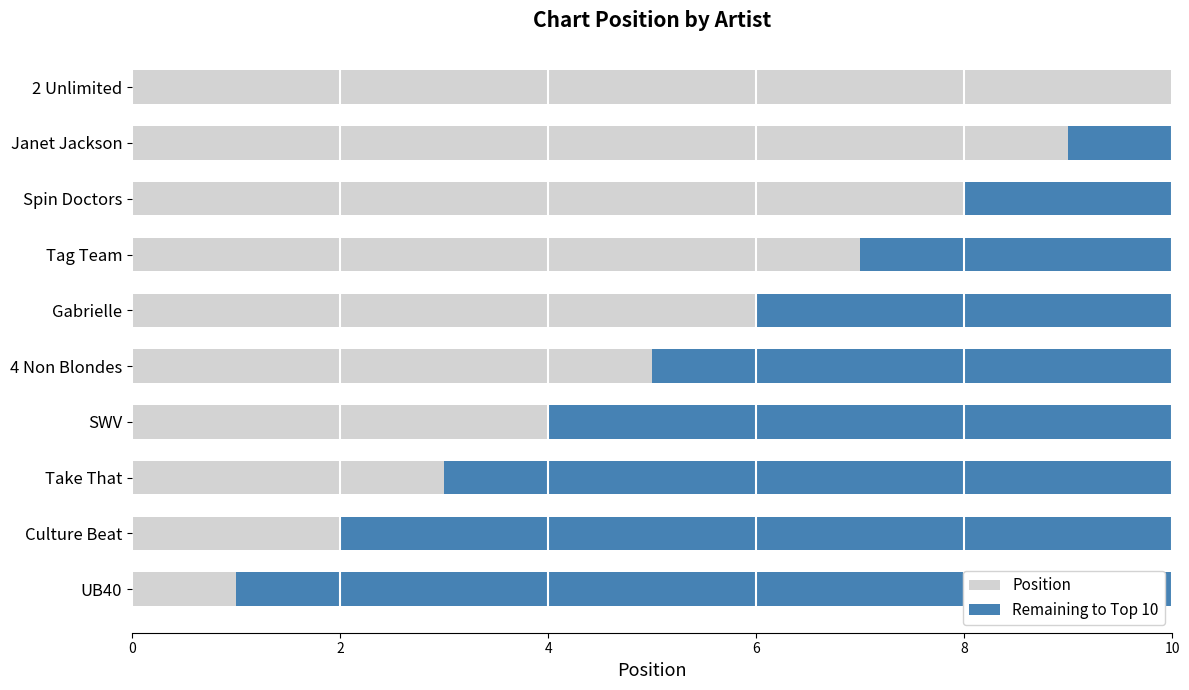

What is the sum of all Position values?

55